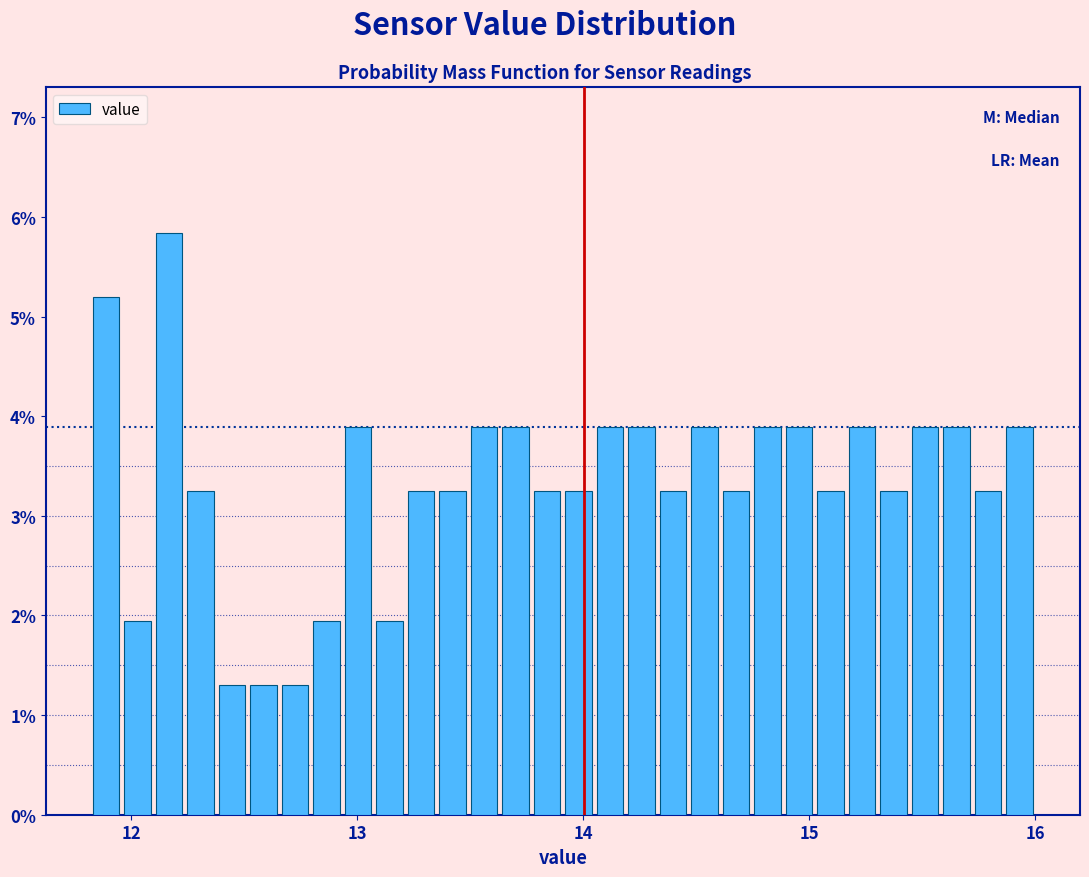

Around what value on the x-axis is the tallest bar? Give the approximate position of its centre, as read against the axis.

12.2